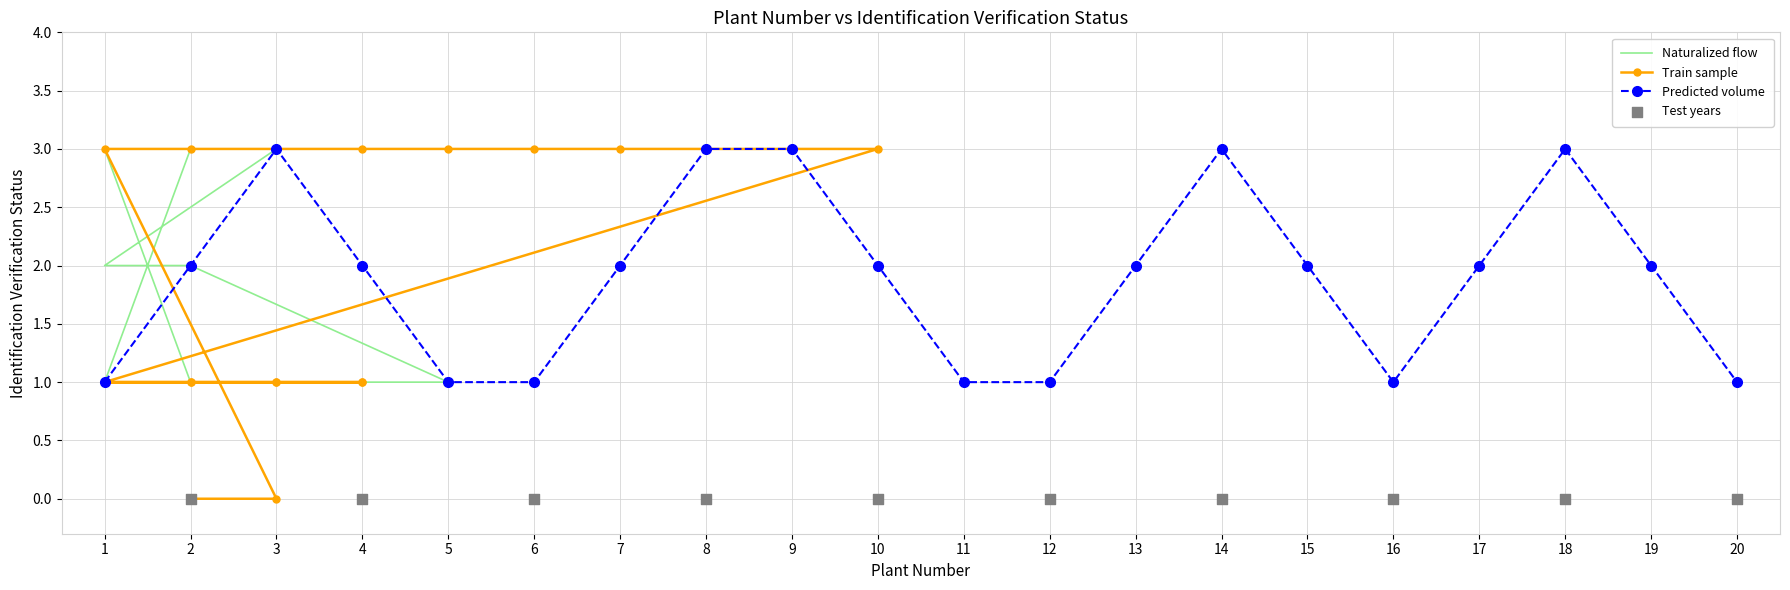

Which series contains the highest Y value?

Naturalized flow